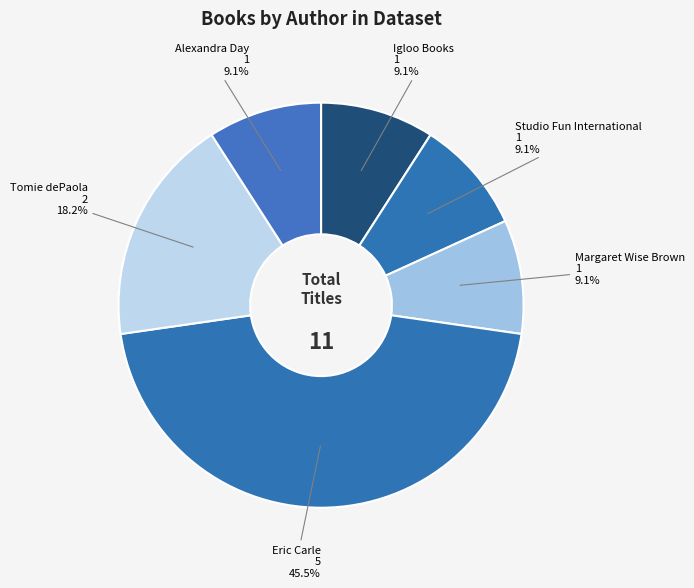

Is it true that Tomie dePaola is 75% of the pie?

False